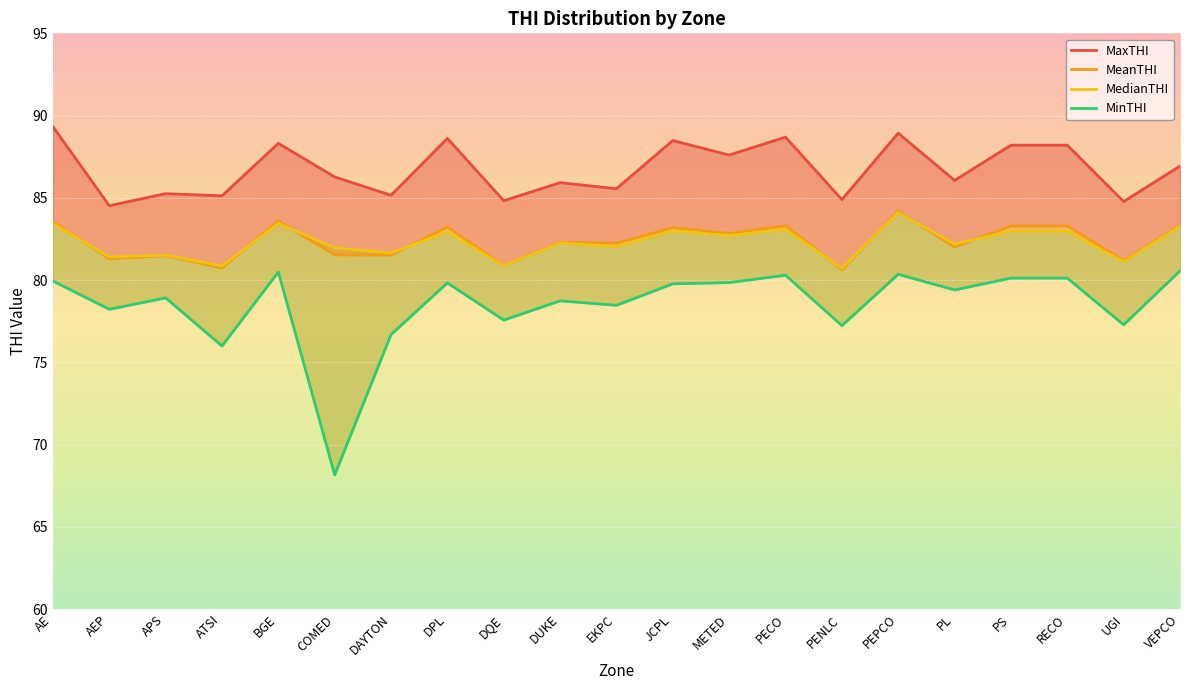

The MaxTHI series shows 86.1 at PL. True or false?

True